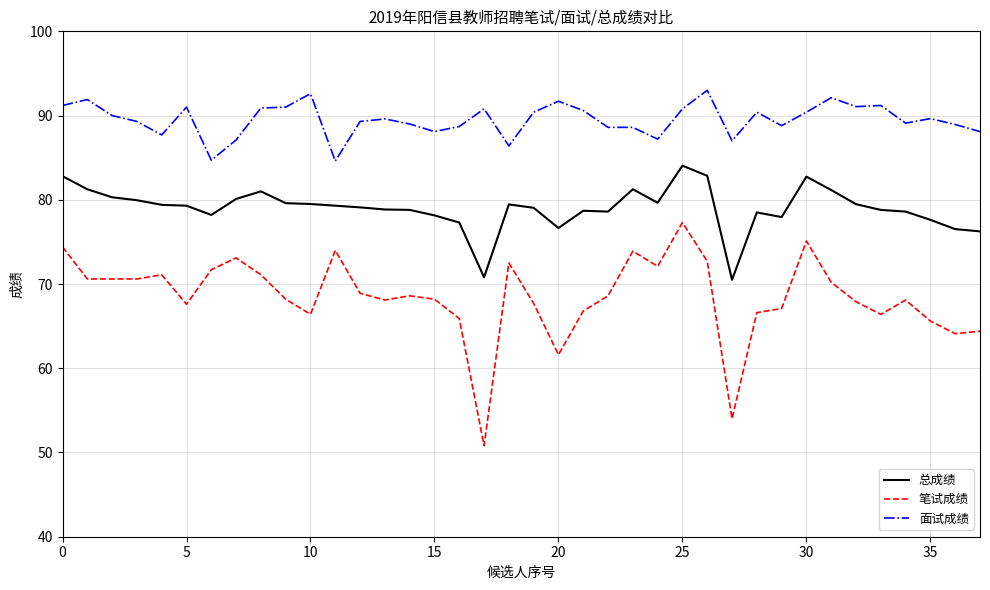

True or false: 总成绩 and 面试成绩 cross at least once.

False